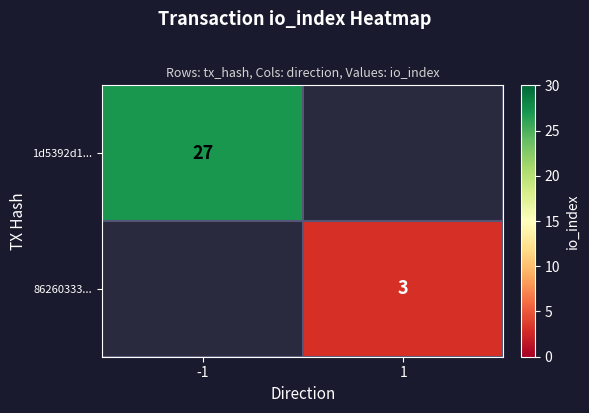

What is the maximum value shown in the chart?

27.0